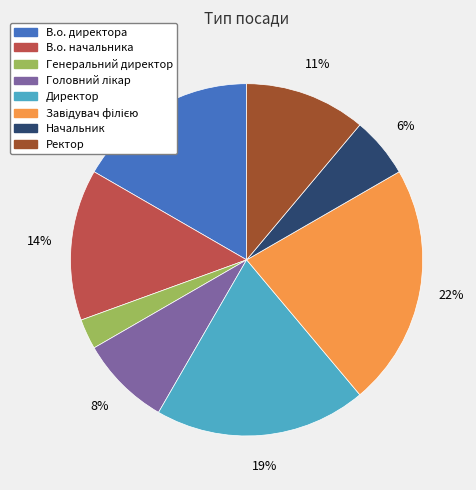

Which slice is the smallest?

Генеральний директор